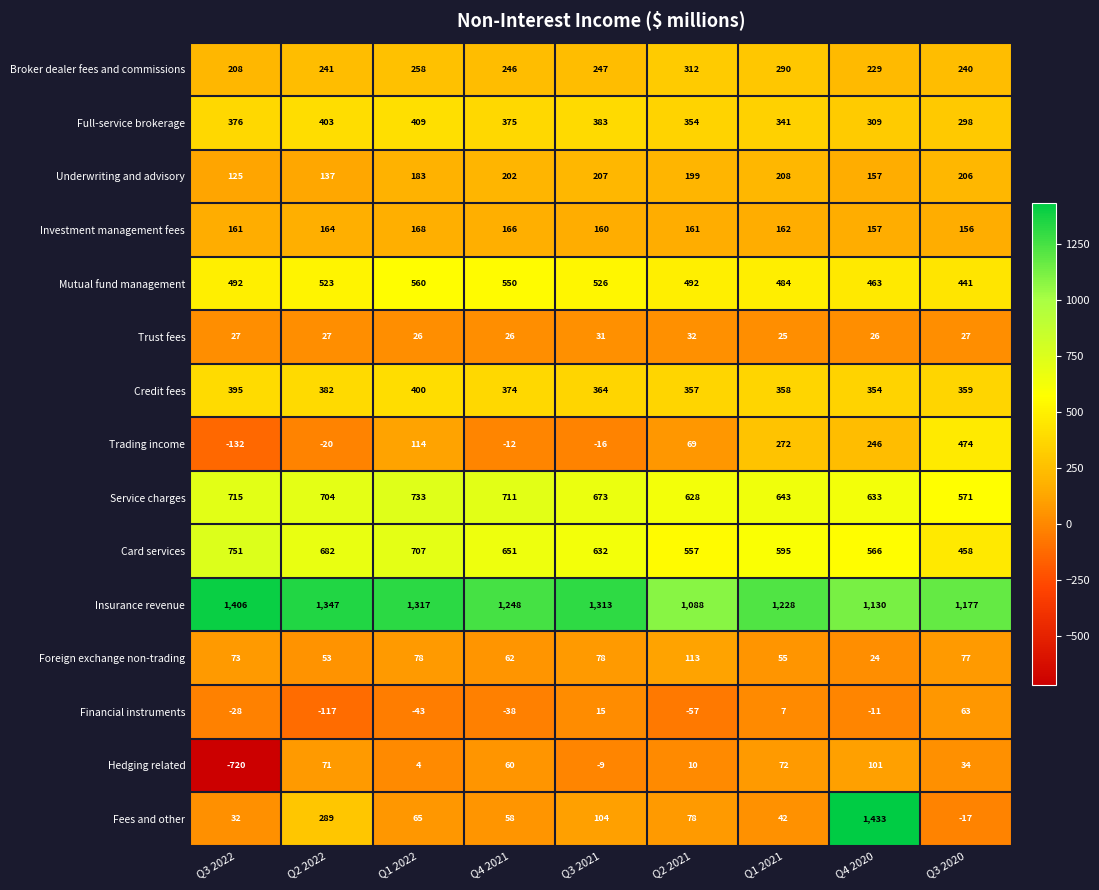

Which series has the largest total across all categories?

Insurance revenue